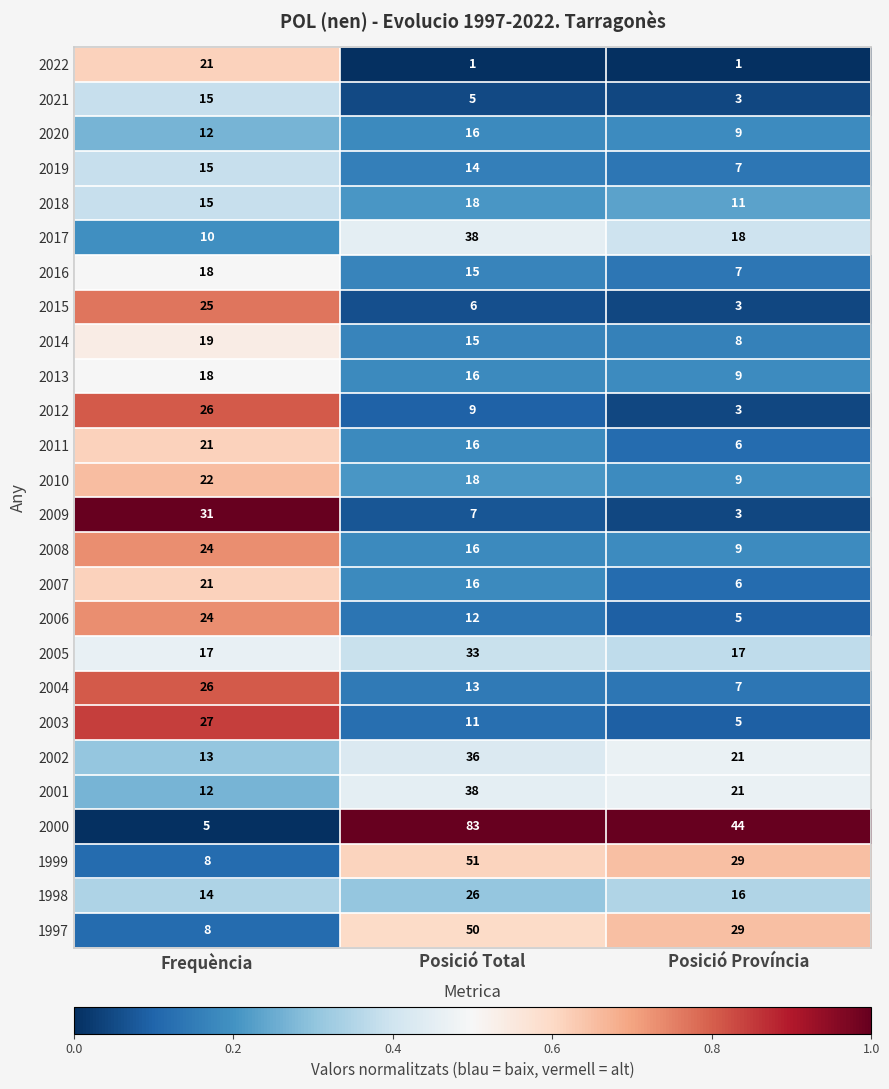

Rank the categories by 2013 value from lowest to highest.

Posició Província, Posició Total, Frequència